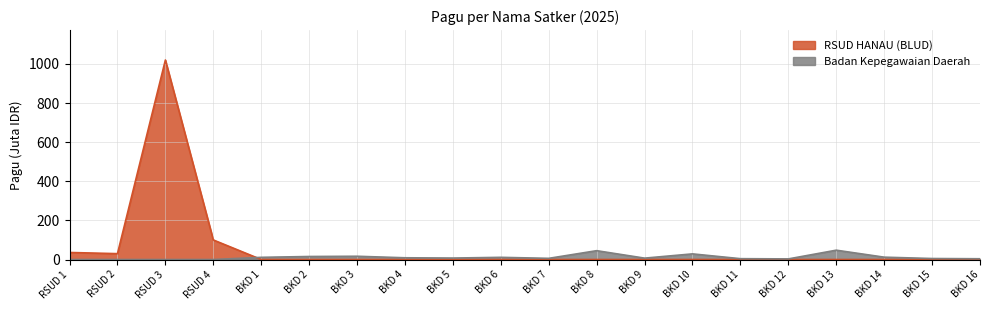

What is the difference between the second highest and second lowest values?

45.2